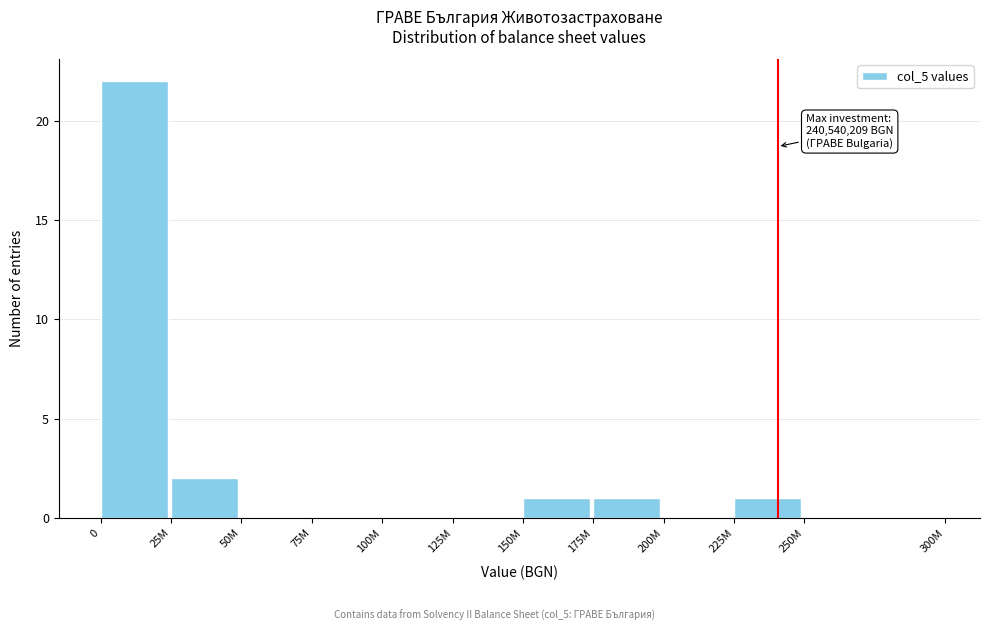

Reading left to right, list all the values displayed in this chart.

0=22	25M=2	50M=0	75M=0	100M=0	125M=0	150M=1	175M=1	200M=0	225M=1	250M=0